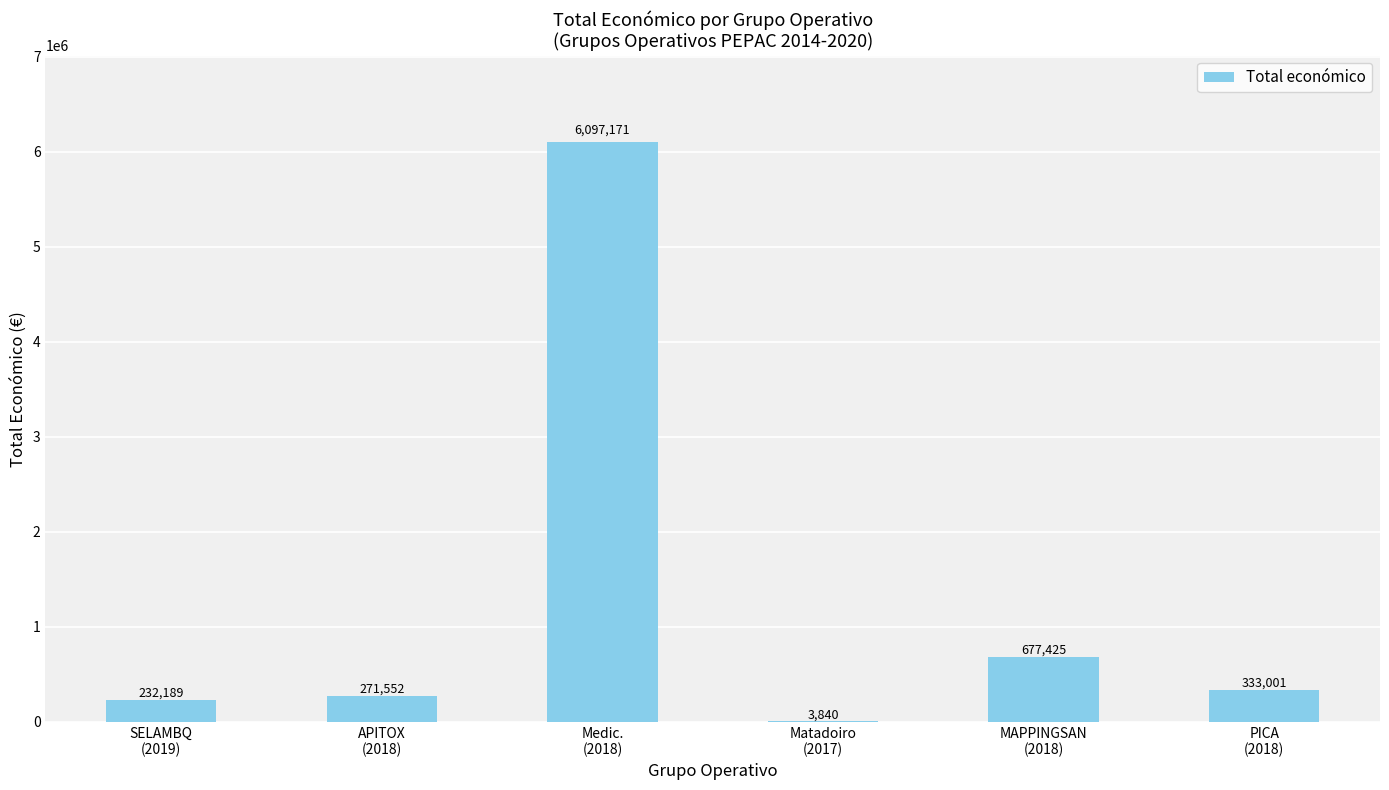

Is it true that the value at Medic.
(2018) is 1451566?

False